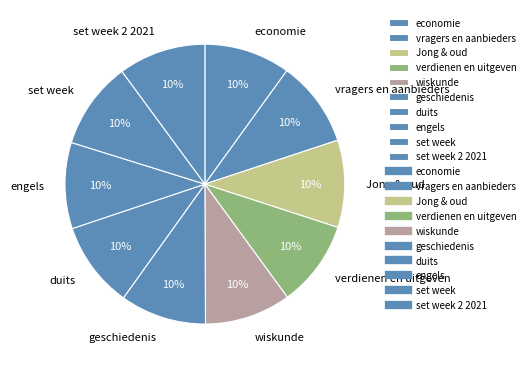

To the nearest percent, what portion does Jong & oud represent?

10%